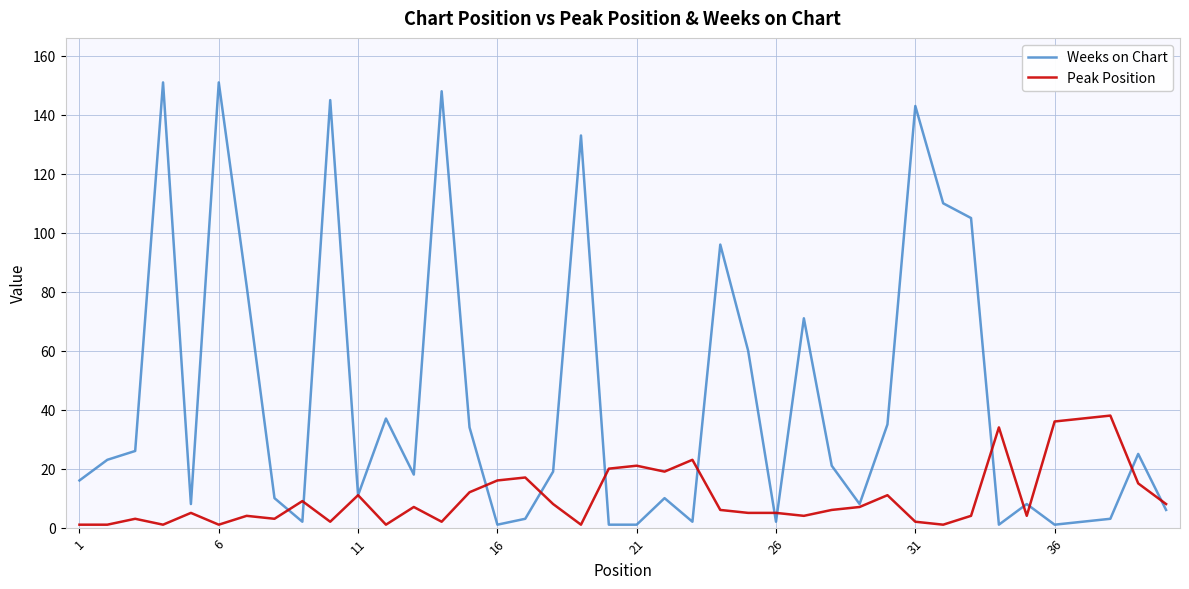

Rank the series by their maximum value, from lowest to highest.

Peak Position, Weeks on Chart